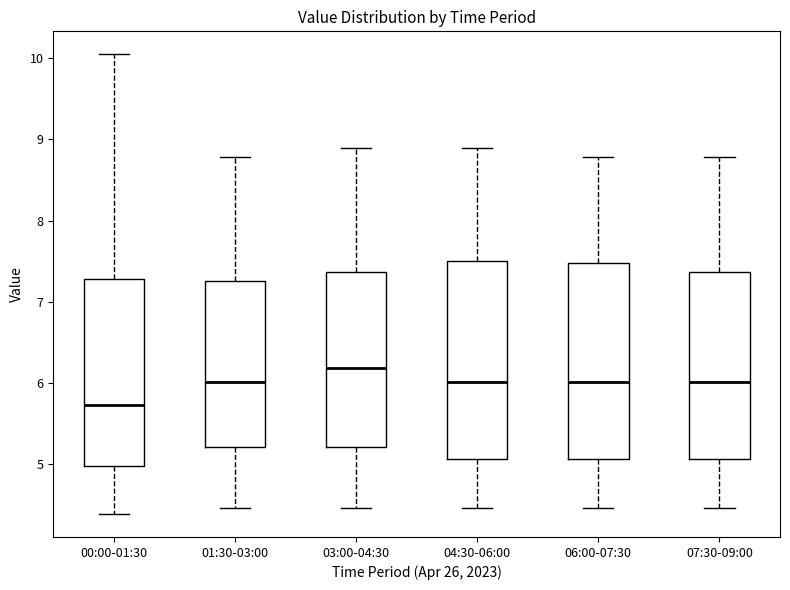

Reading left to right, read every box against the y-axis: the position of its median line, the range the box covers, and the ends of its whiskers. The values are not printed on the chart, so give them approximately, as read against the axis.

00:00-01:30: median 5.7, box 5.0 to 7.3, whiskers 4.4 to 10.1
01:30-03:00: median 6.0, box 5.2 to 7.3, whiskers 4.5 to 8.8
03:00-04:30: median 6.2, box 5.2 to 7.4, whiskers 4.5 to 8.9
04:30-06:00: median 6.0, box 5.1 to 7.5, whiskers 4.5 to 8.9
06:00-07:30: median 6.0, box 5.1 to 7.5, whiskers 4.5 to 8.8
07:30-09:00: median 6.0, box 5.1 to 7.4, whiskers 4.5 to 8.8